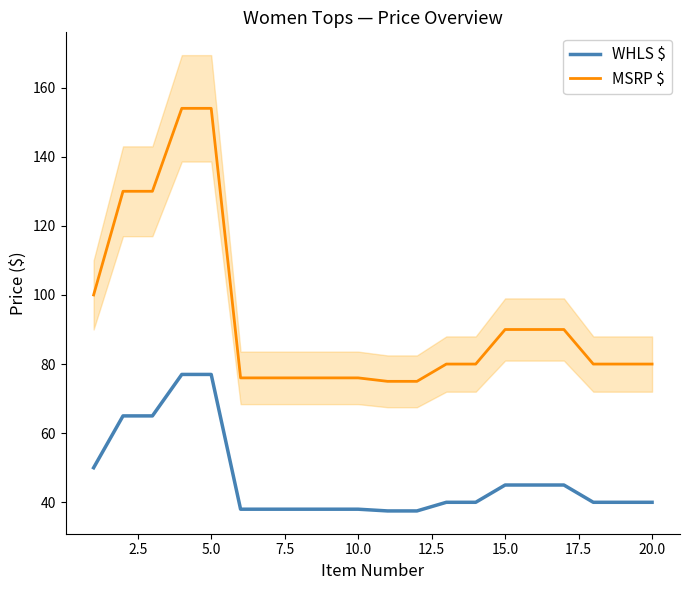

What is the greatest value displayed?

154.0